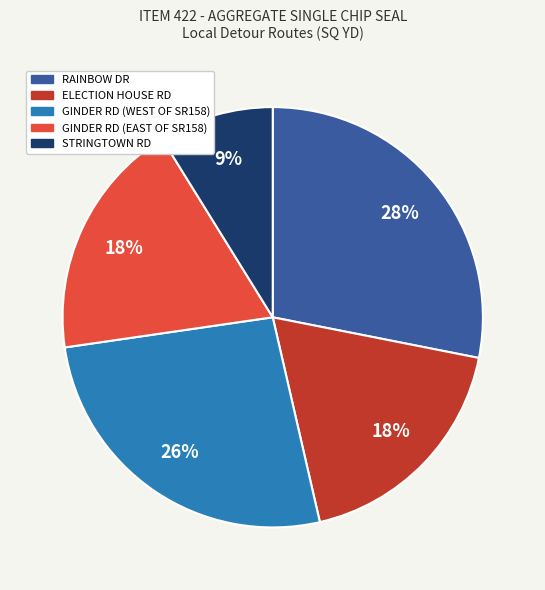

What percentage is the GINDER RD (EAST OF SR158) slice, to the nearest percent?

18%